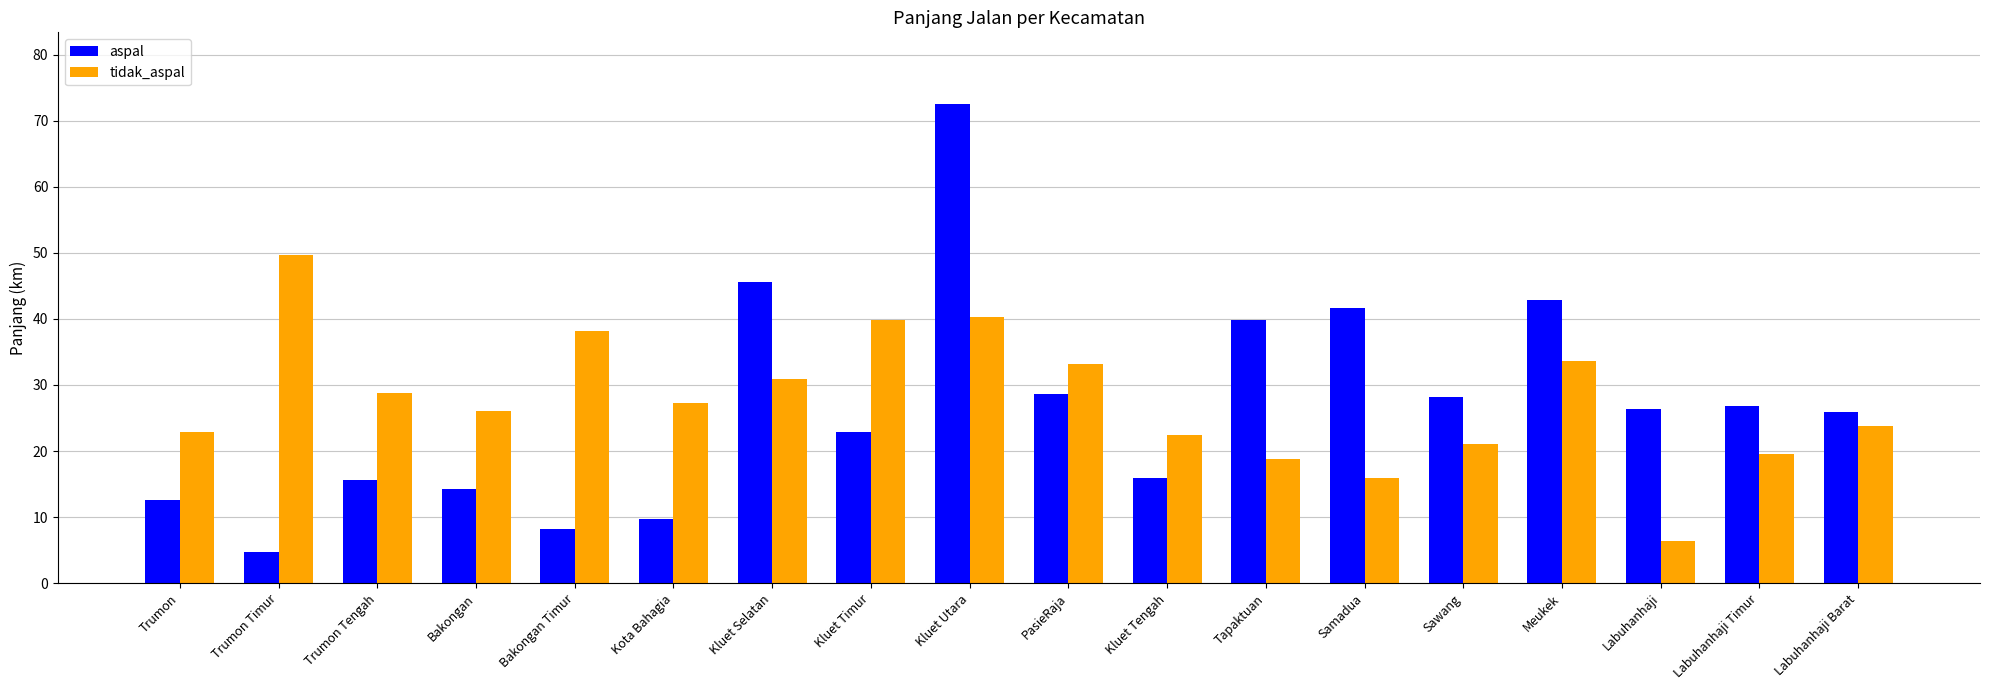

What is the approximate value of aspal at Trumon Timur?

4.7